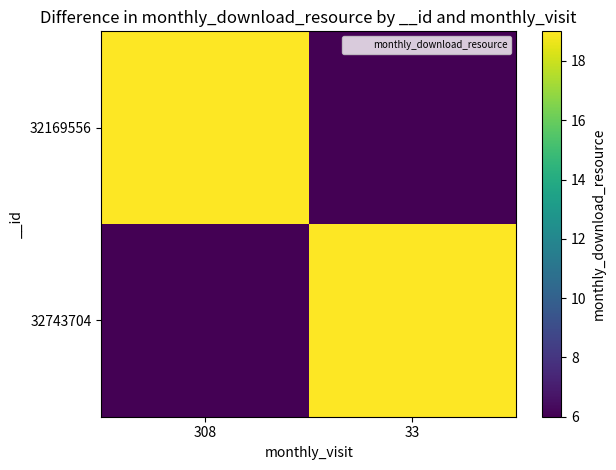

Reading left to right, transcribe all the data shown in this chart.

32169556: 308=19	33=6
32743704: 308=6	33=19